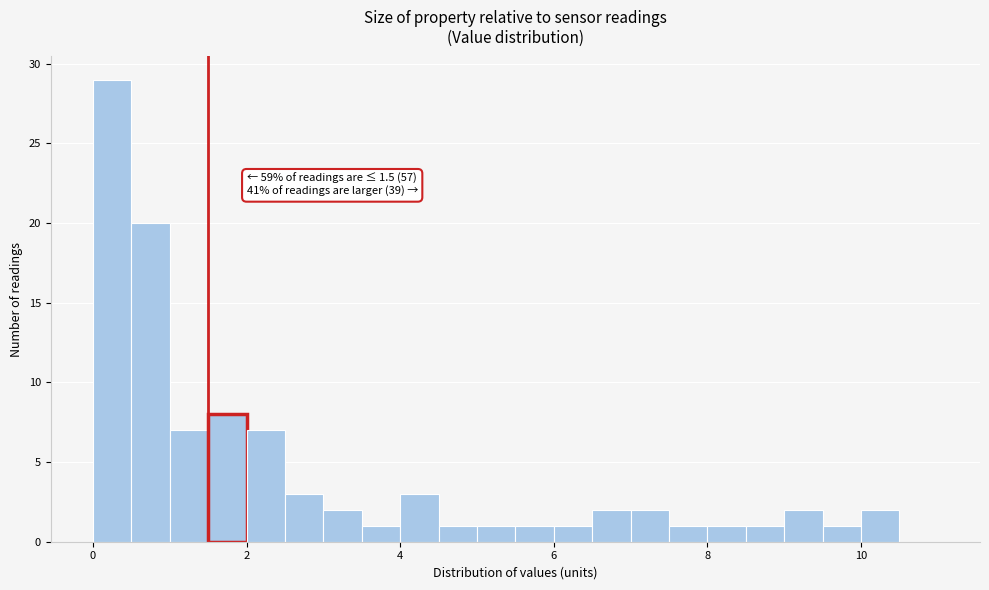

Around what value on the x-axis is the tallest bar? Give the approximate position of its centre, as read against the axis.

0.2